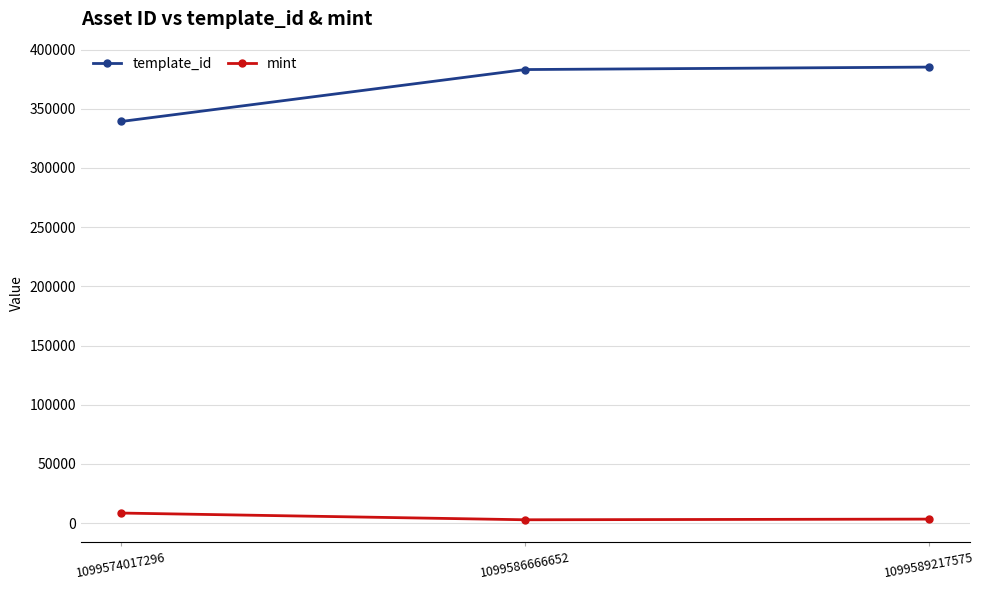

What is the difference between the maximum and second lowest values in the template_id series?

2090